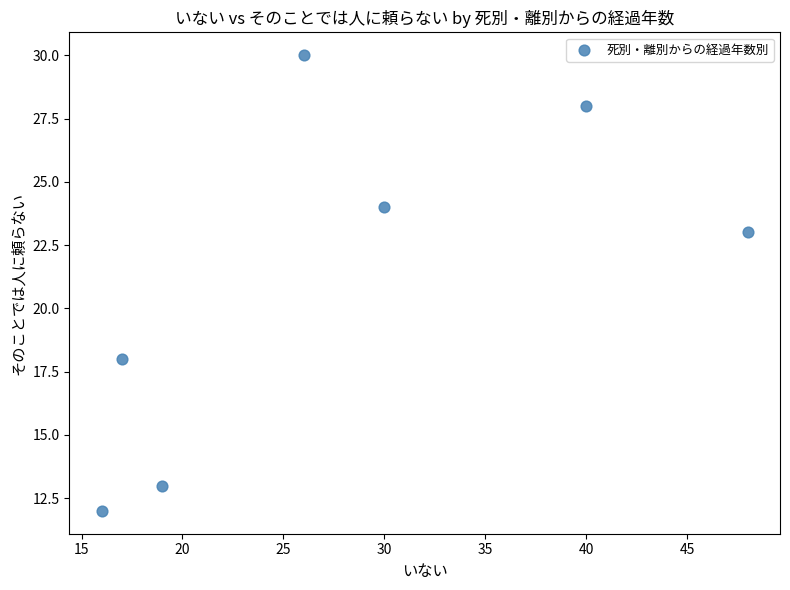

What is the range of X values (max minus min)?

32